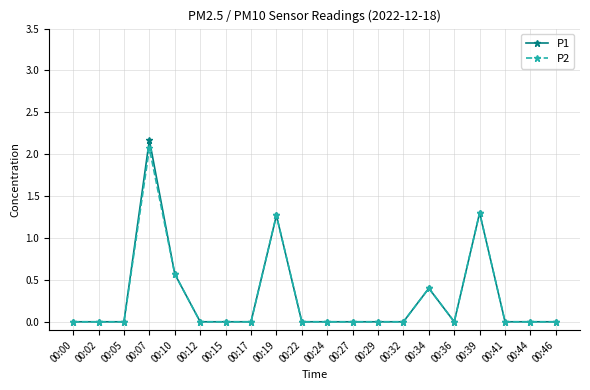

Is the value of P1 at 00:17 greater than the value of P2 at 00:34?

No